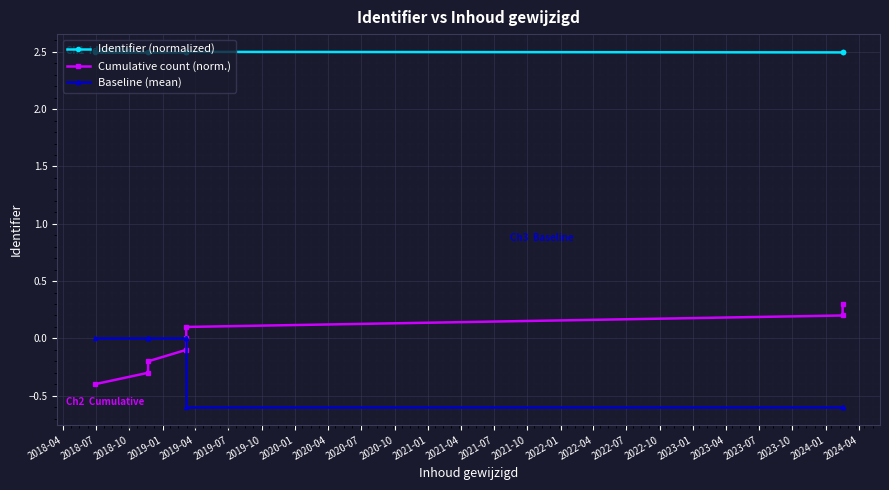

What is the label of the 4th point from the left?

2019-01